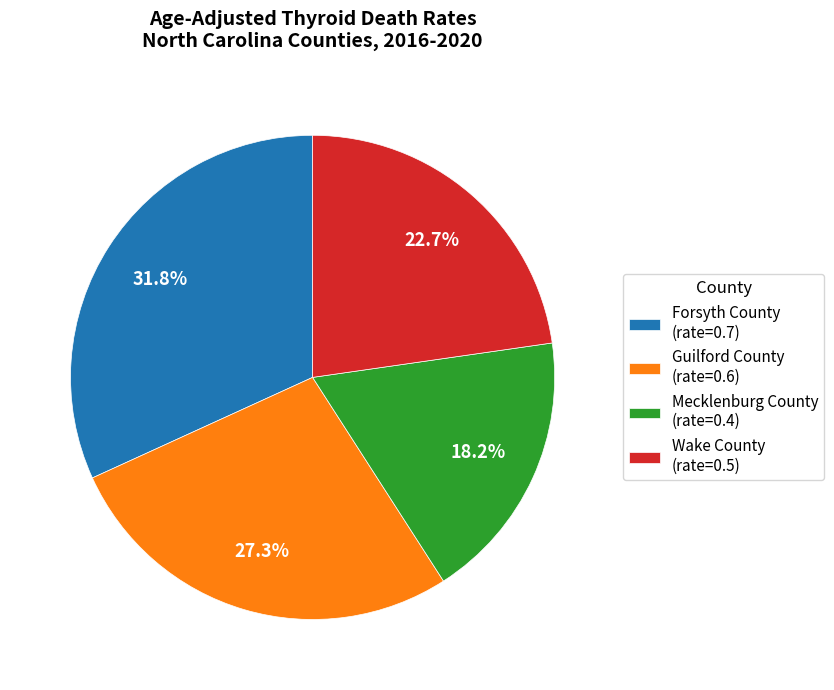

Which slice is the smallest?

Mecklenburg County